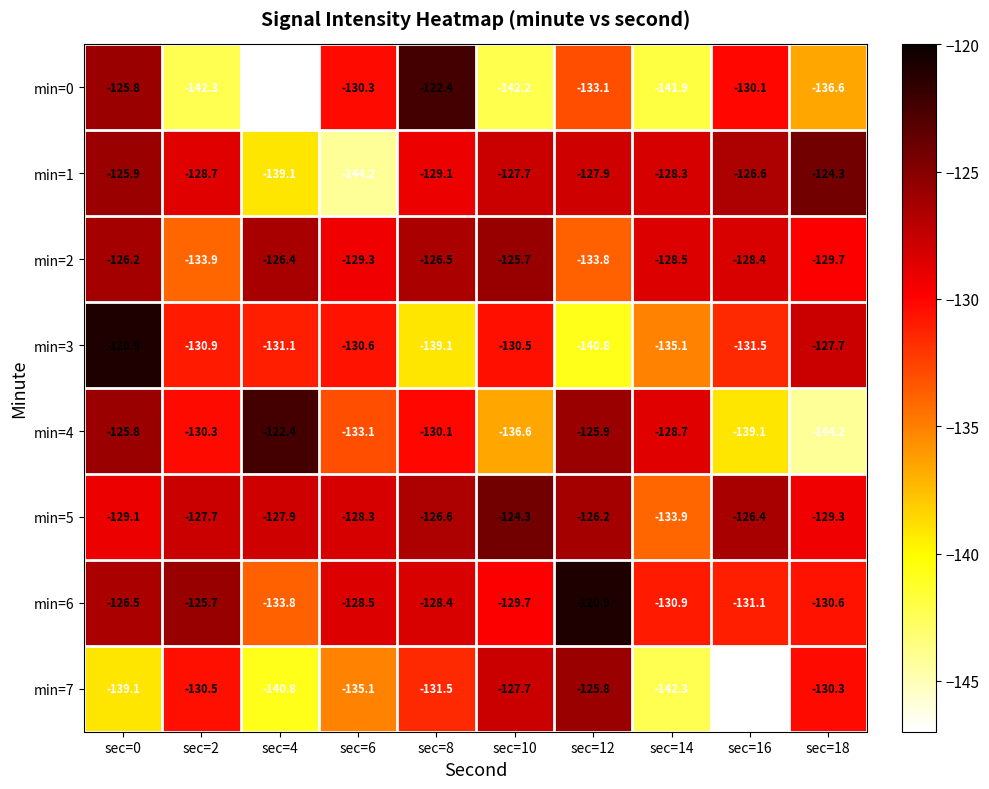

The min=7 series shows -44.5 at sec=6. True or false?

False